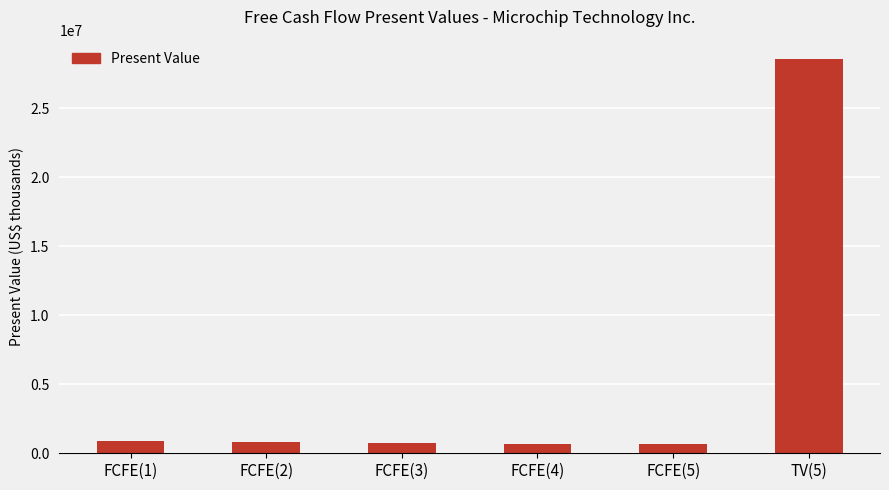

What is the difference between the maximum and minimum values?

27852604